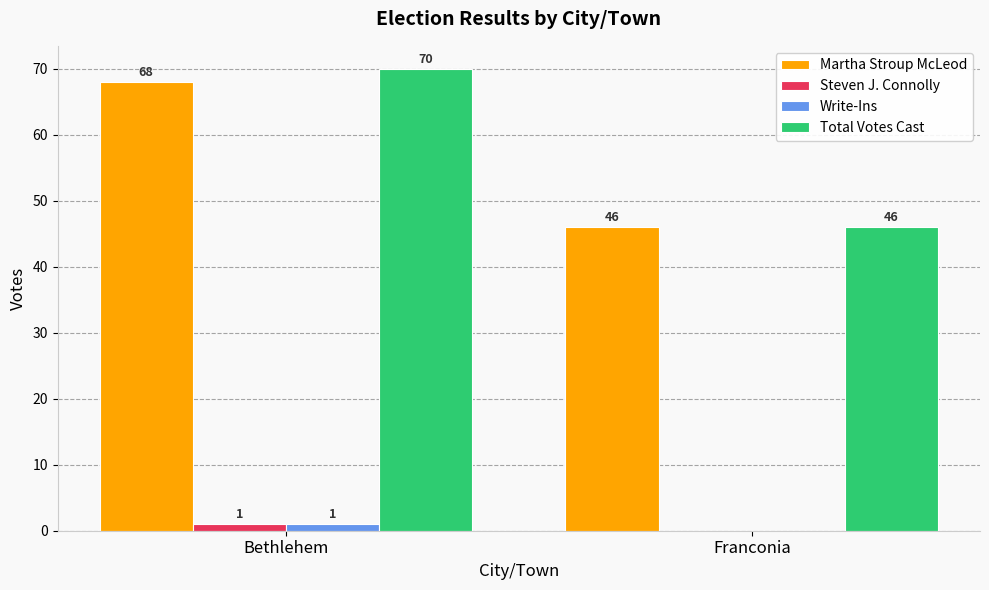

What is the approximate value of Martha Stroup McLeod at Franconia?

46